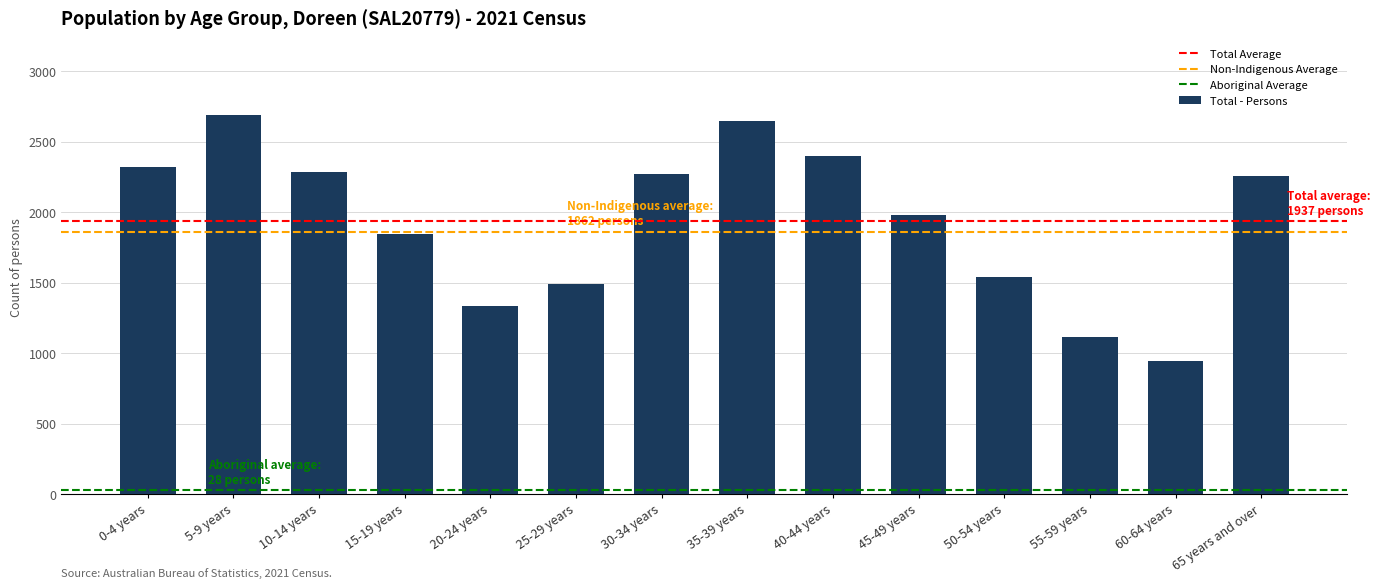

Approximately how many times larger is the value at 20-24 years compared to 15-19 years?

0.7